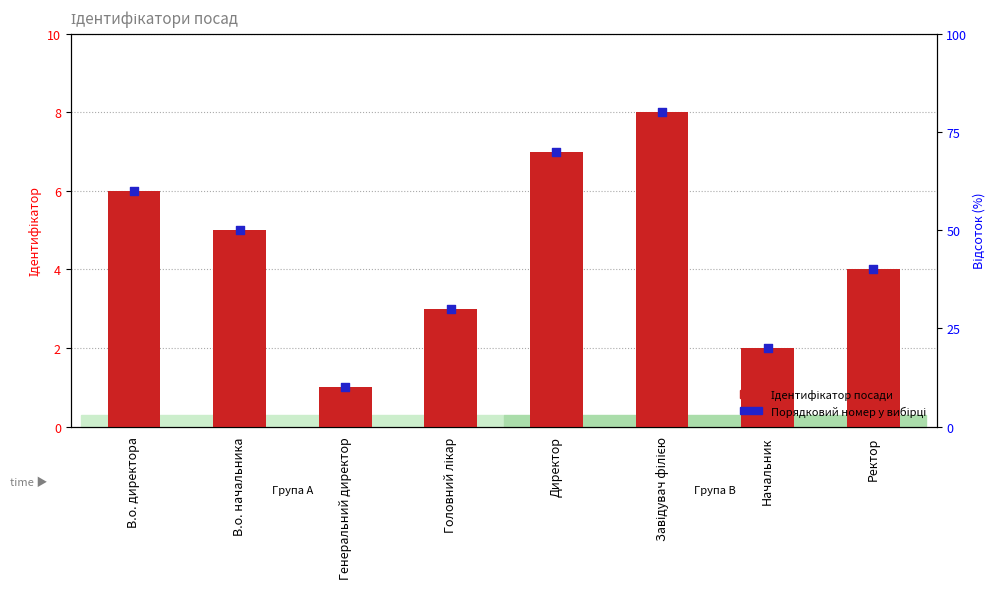

Which series has the largest total across all categories?

Ідентифікатор посади